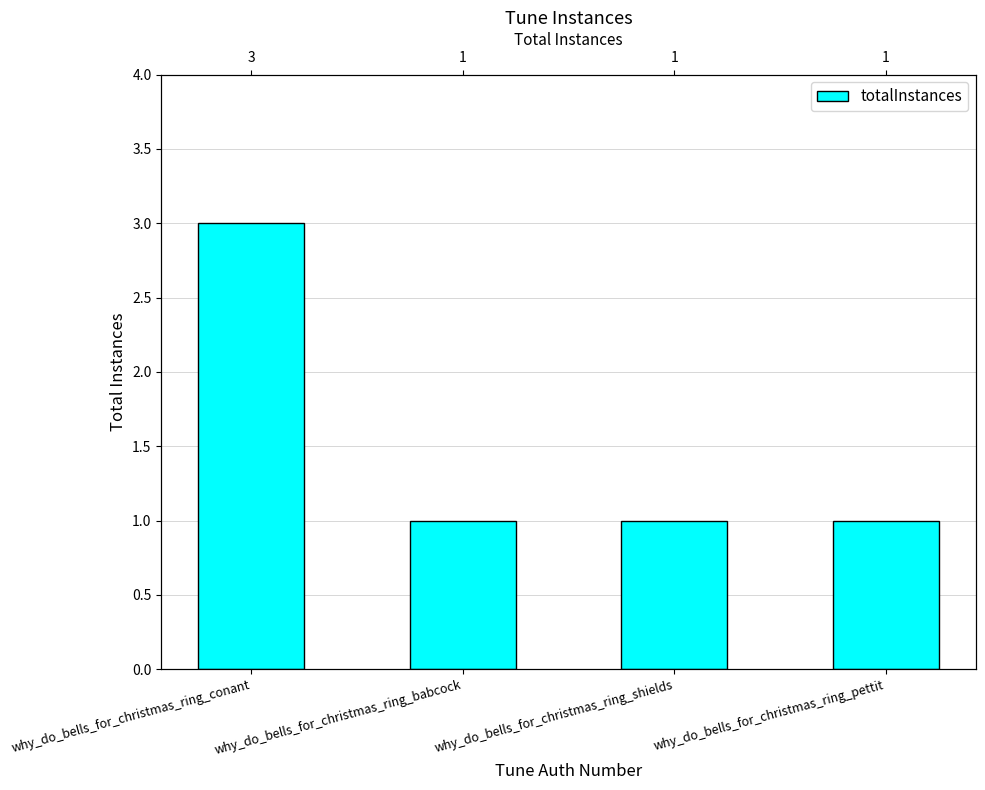

Count the values in the range 1 to 3.

4